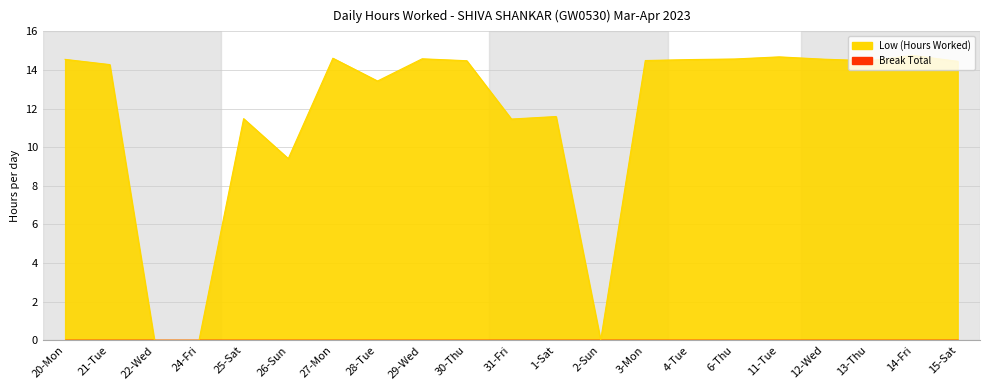

Where is the data nearest to the value 7?

26-Sun